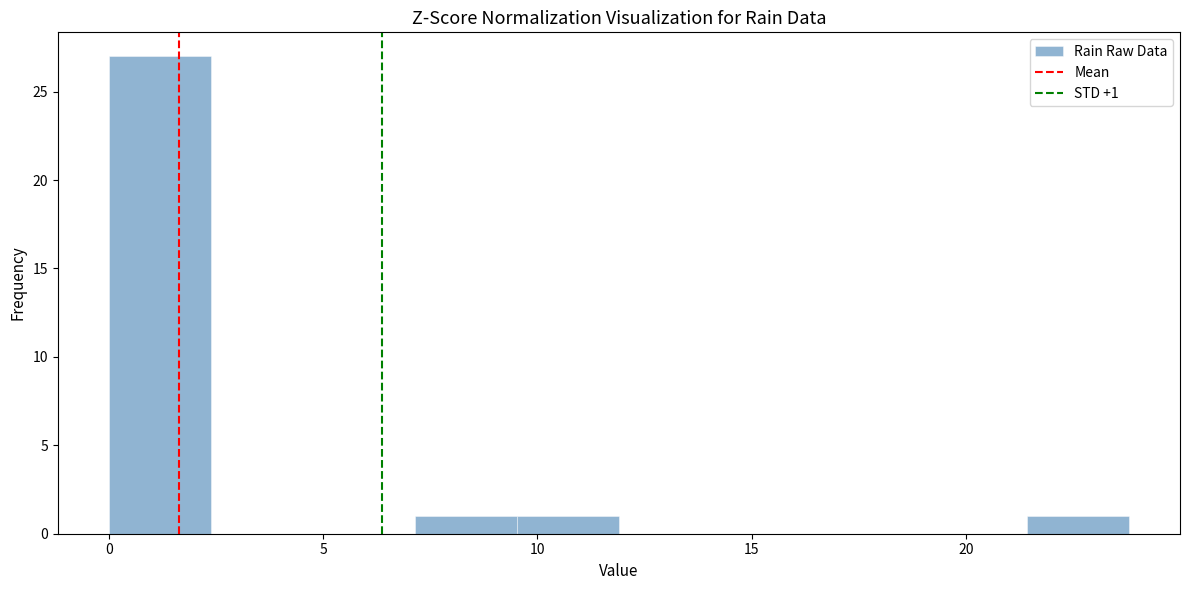

Over which range of the x-axis is the bar tallest?

0.0 to 2.5